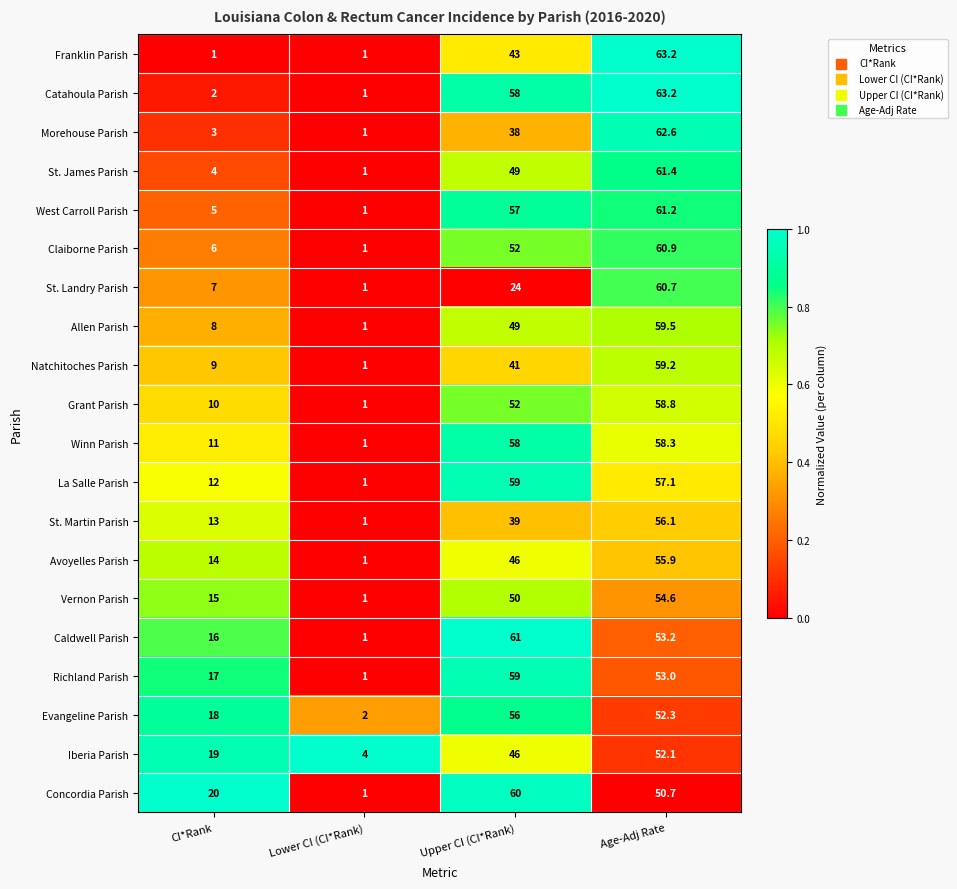

What is the maximum value shown in the chart?

63.2